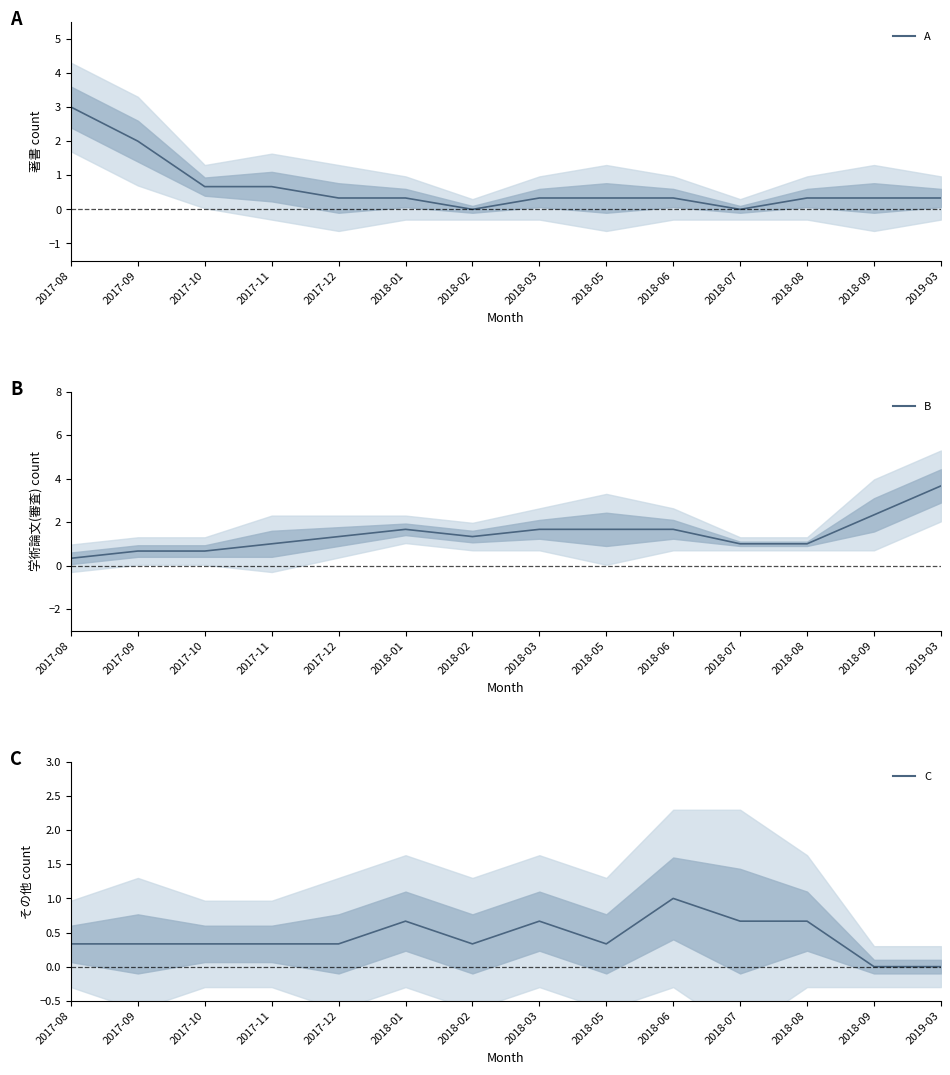

Does the chart have visible grid lines?

No